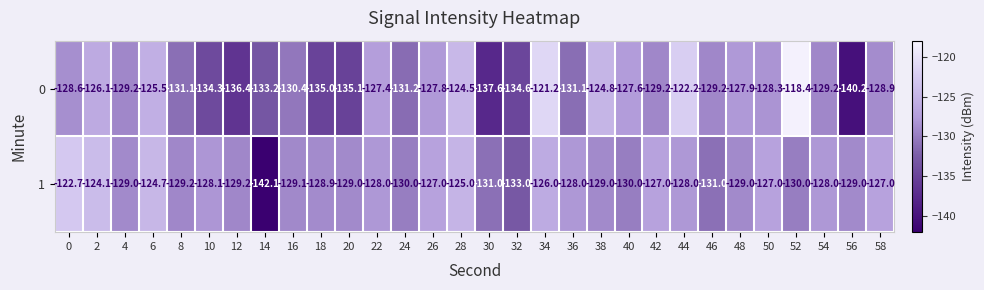

List the series in order of their overall mean, lowest first.

0, 1